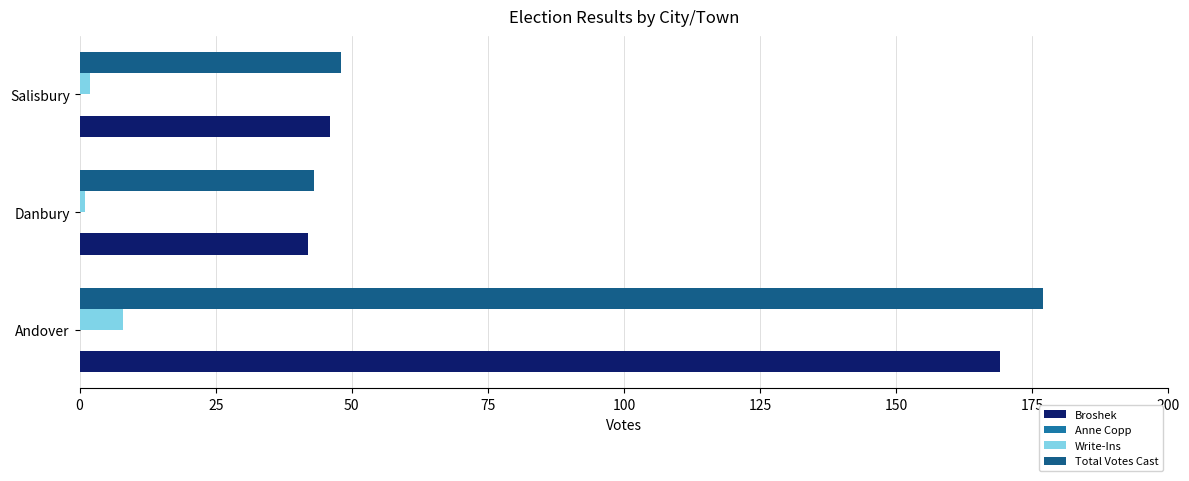

What is the average value of the Total Votes Cast series?

89